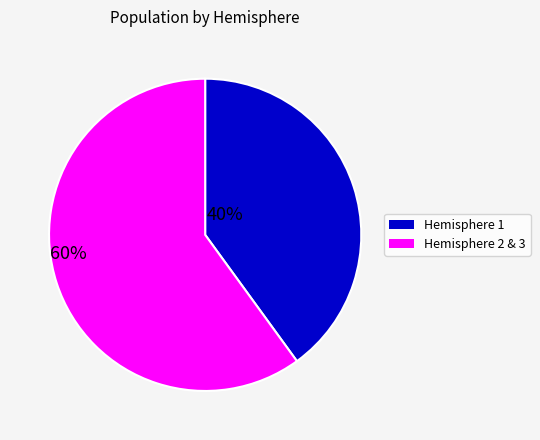

Is there any slice that represents more than half of the pie?

Yes